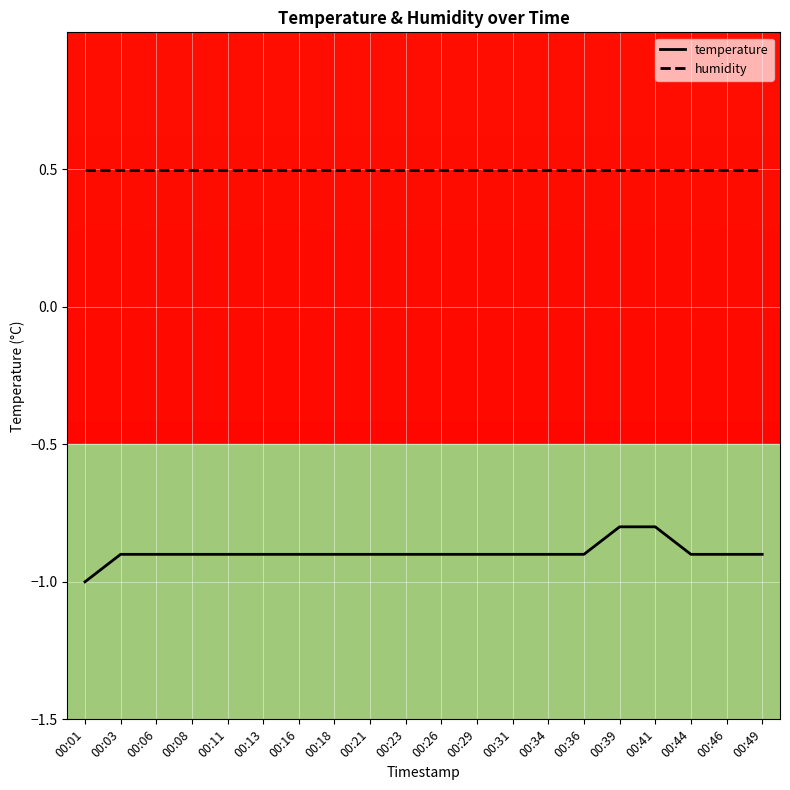

Reading right to left, list all the values displayed in this chart.

temperature: 00:49=-0.9	00:46=-0.9	00:44=-0.9	00:41=-0.8	00:39=-0.8	00:36=-0.9	00:34=-0.9	00:31=-0.9	00:29=-0.9	00:26=-0.9	00:23=-0.9	00:21=-0.9	00:18=-0.9	00:16=-0.9	00:13=-0.9	00:11=-0.9	00:08=-0.9	00:06=-0.9	00:03=-0.9	00:01=-1.0
humidity: 00:49=0.5	00:46=0.5	00:44=0.5	00:41=0.5	00:39=0.5	00:36=0.5	00:34=0.5	00:31=0.5	00:29=0.5	00:26=0.5	00:23=0.5	00:21=0.5	00:18=0.5	00:16=0.5	00:13=0.5	00:11=0.5	00:08=0.5	00:06=0.5	00:03=0.5	00:01=0.5